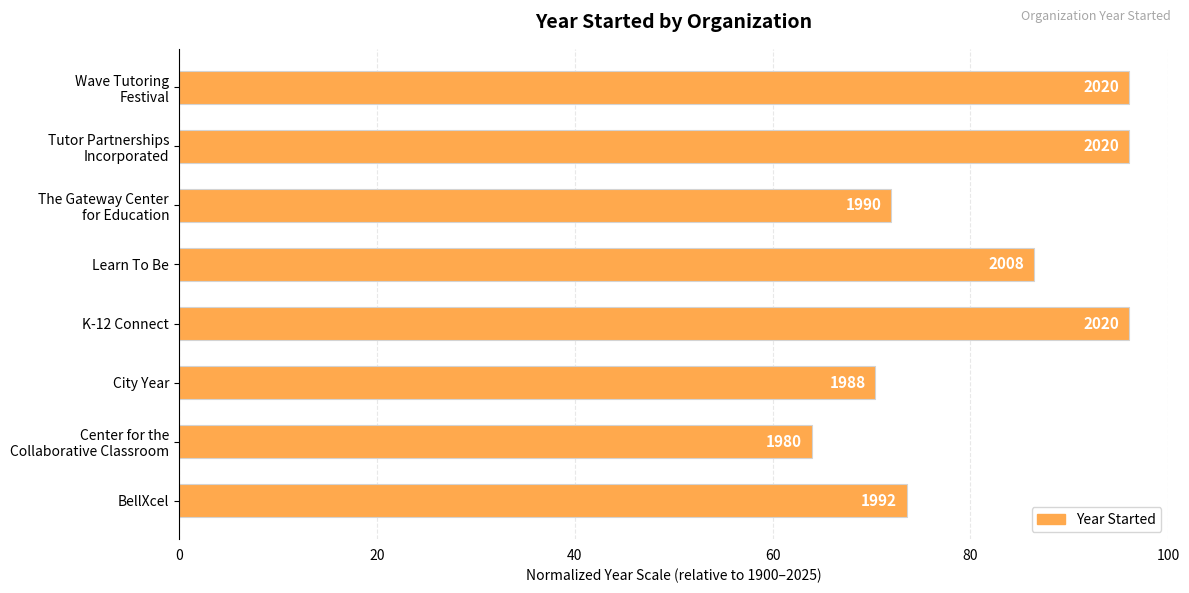

Are the bars horizontal?

Yes